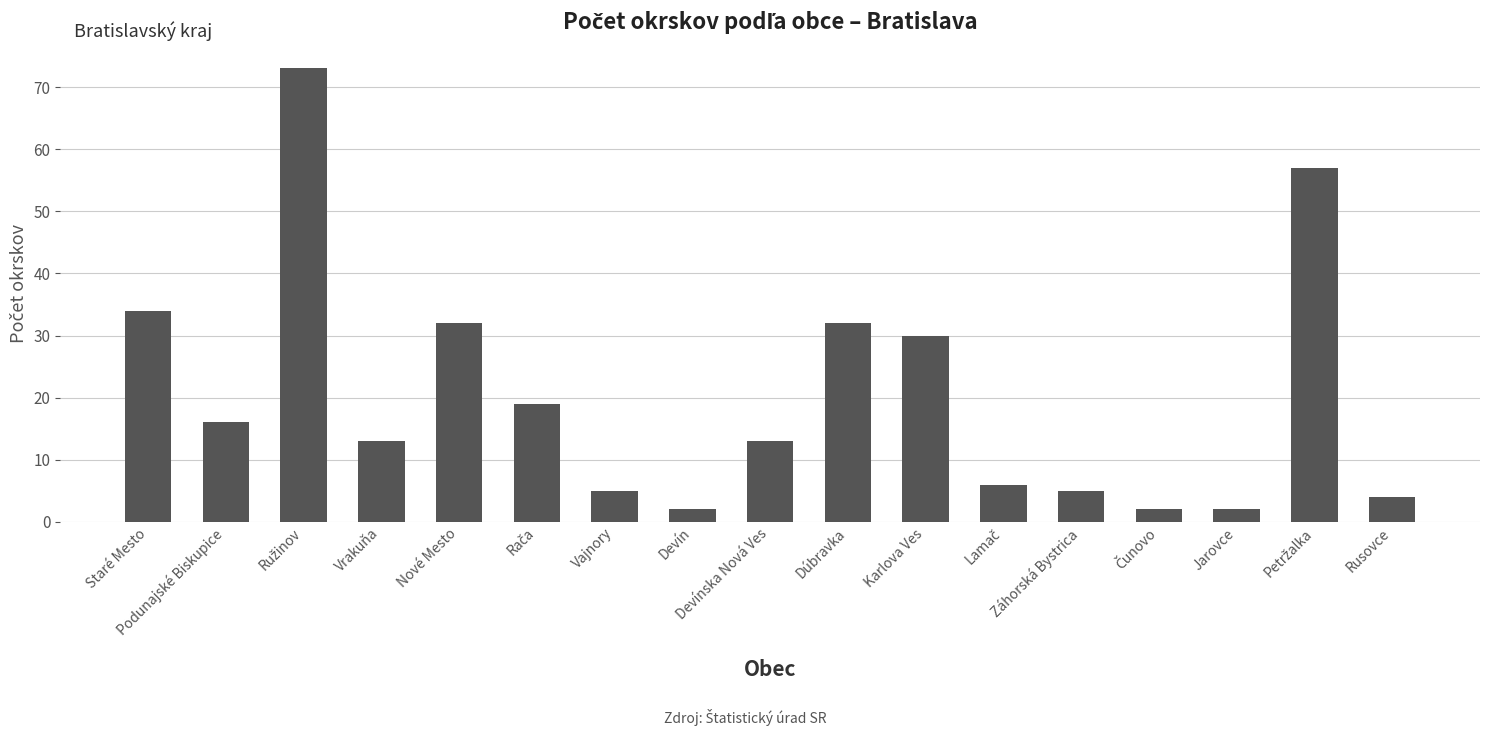

The chart shows a value of 32 at Nové Mesto. True or false?

True